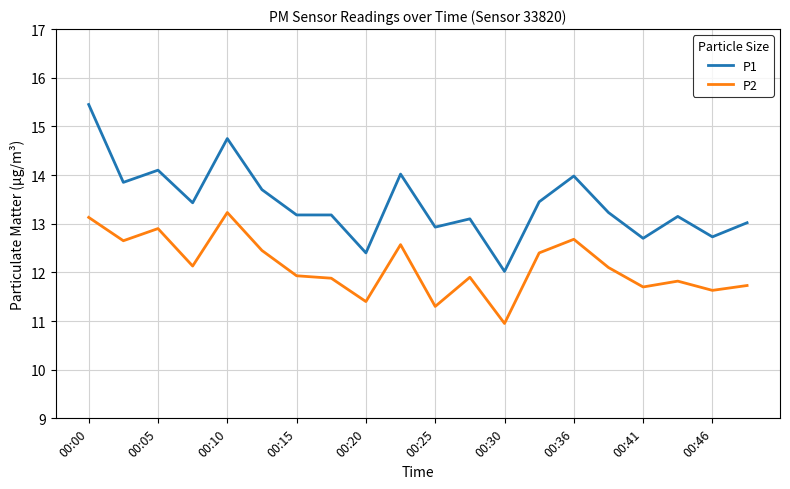

True or false: P1 and P2 cross at least once.

False